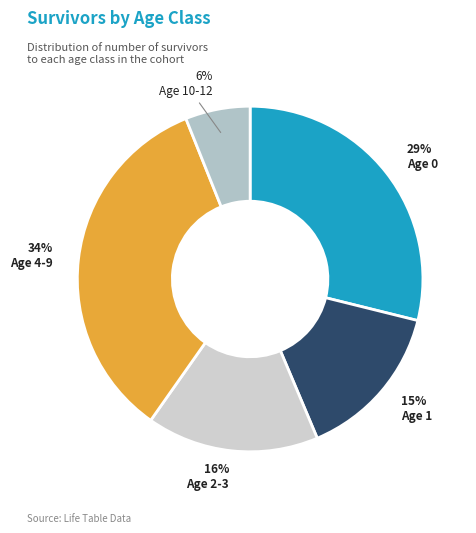

Is there a majority slice in this chart?

No